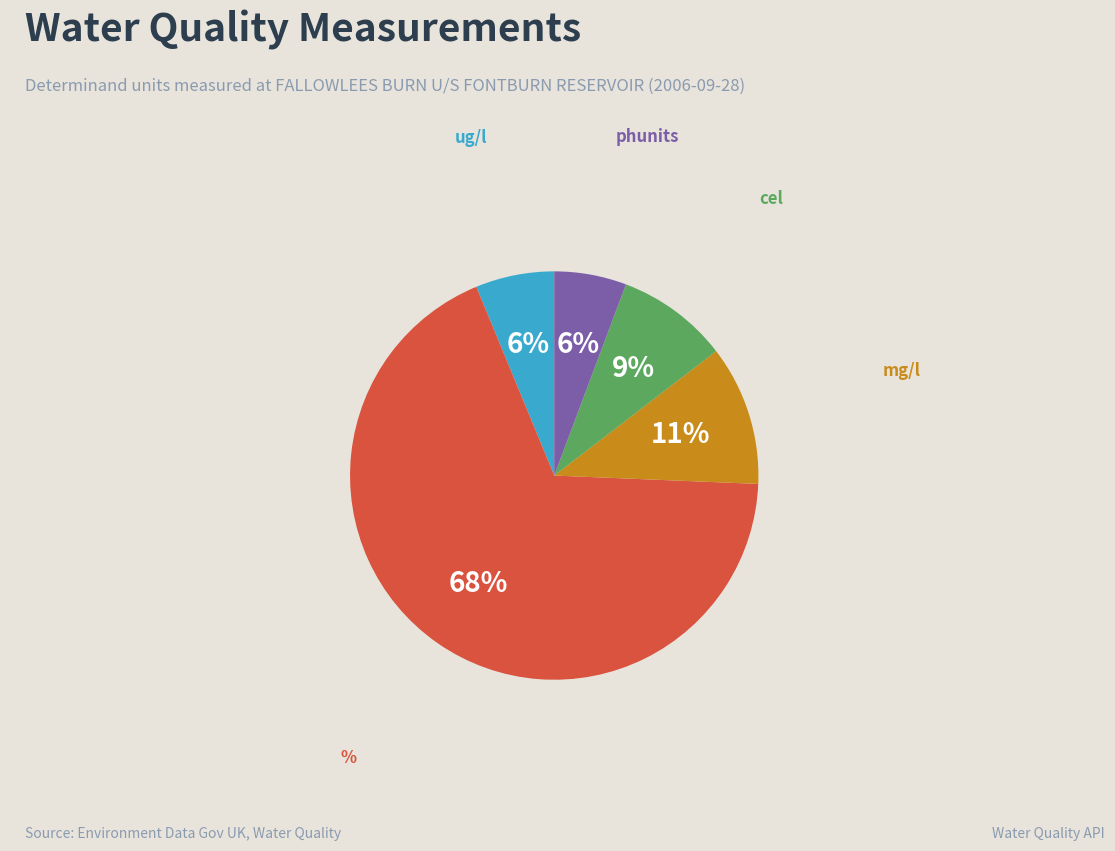

Which has a higher value, ug/l or %?

%